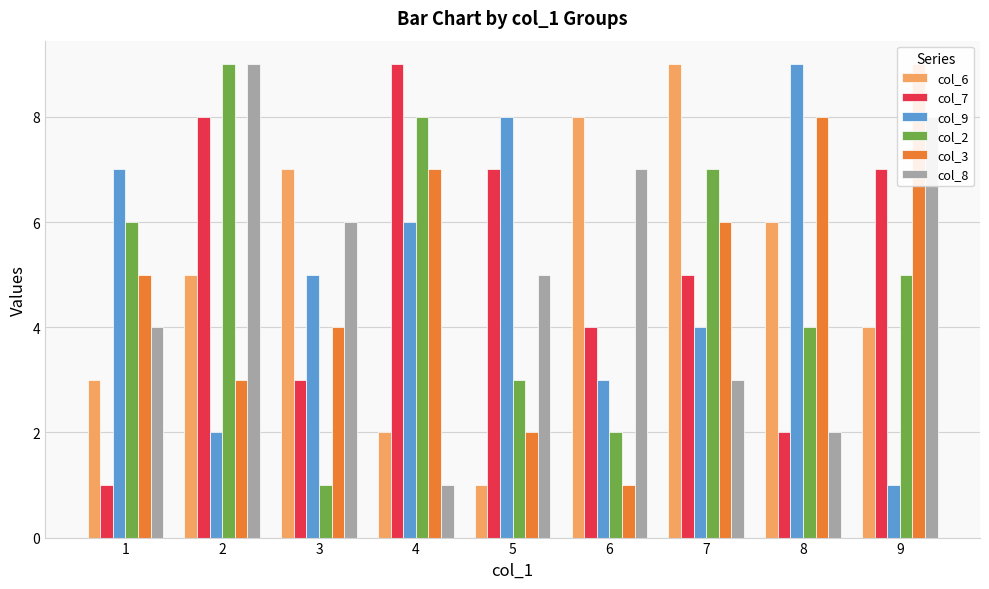

What is the sum of the col_8 values at 2 and 4?

10